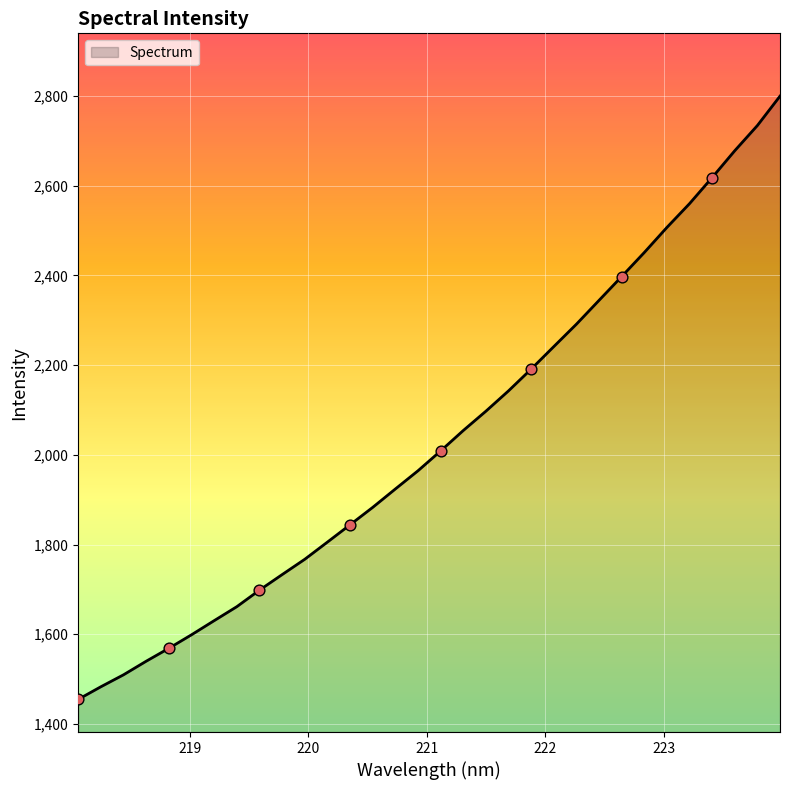

What is the smallest value displayed?

1454.8